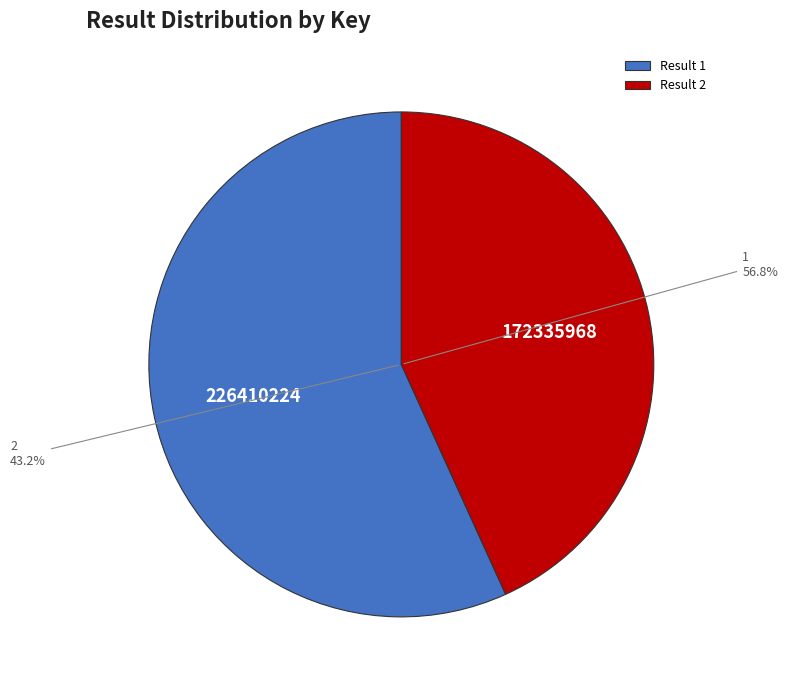

Is it true that 1 is 65% of the pie?

False